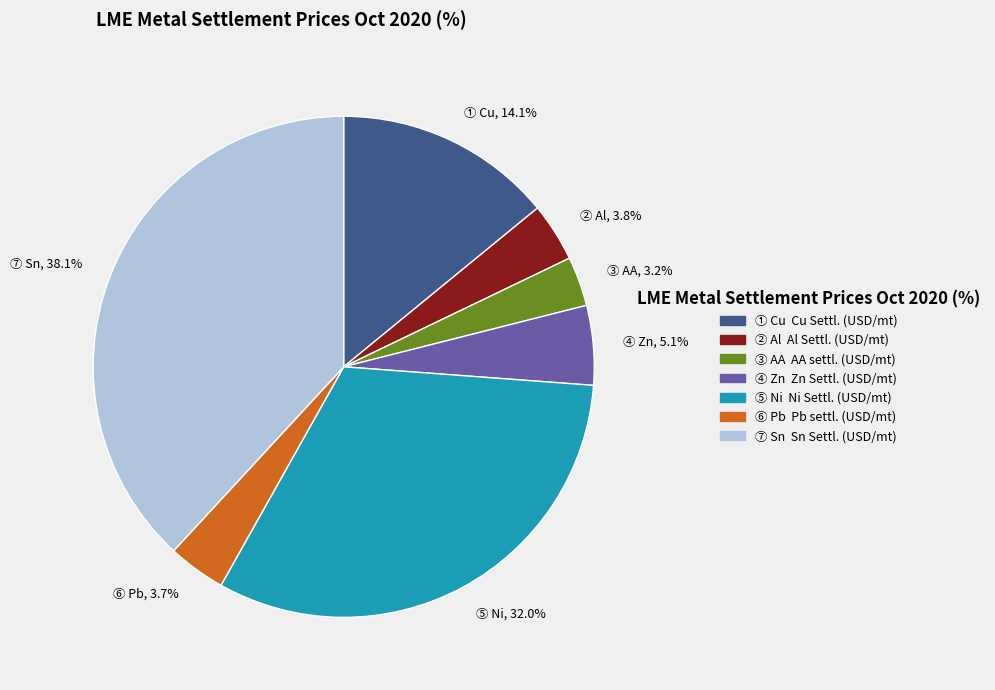

Which slice is the largest?

⑦ Sn, 38.1%